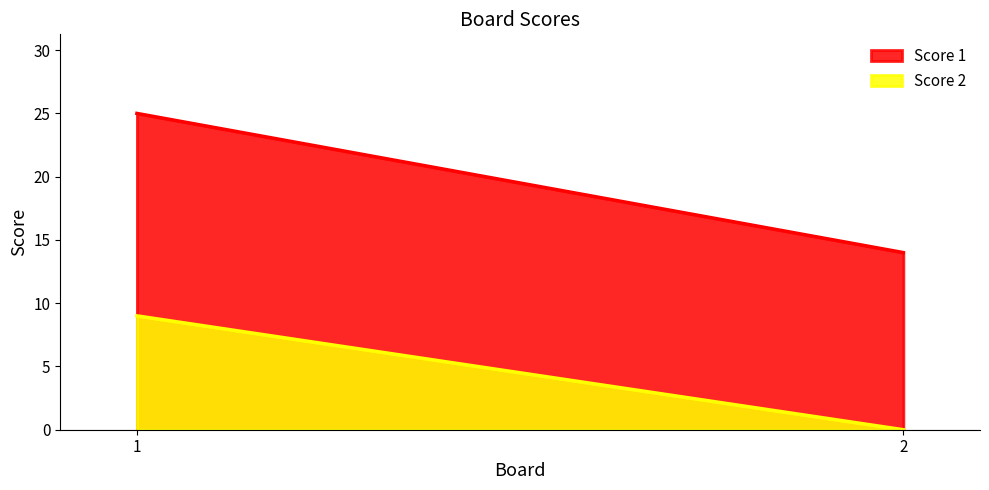

List the series in order of their peak value, highest first.

Score 1, Score 2